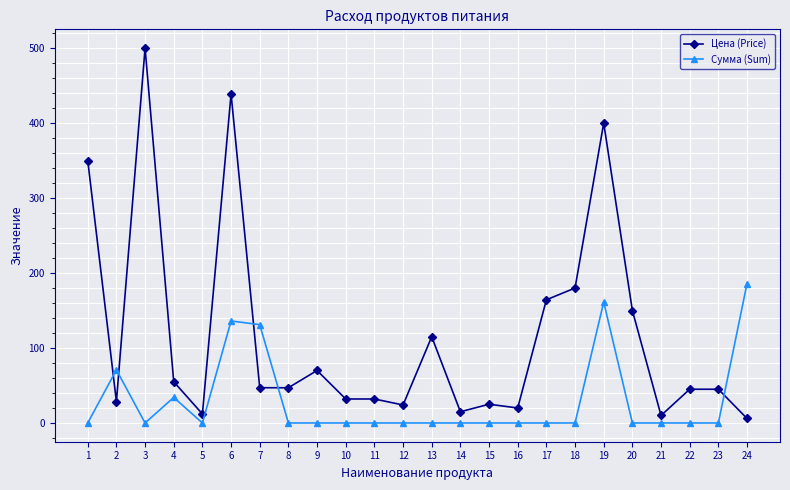

Where do Цена (Price) and Сумма (Sum) first cross each other?

1 and 2